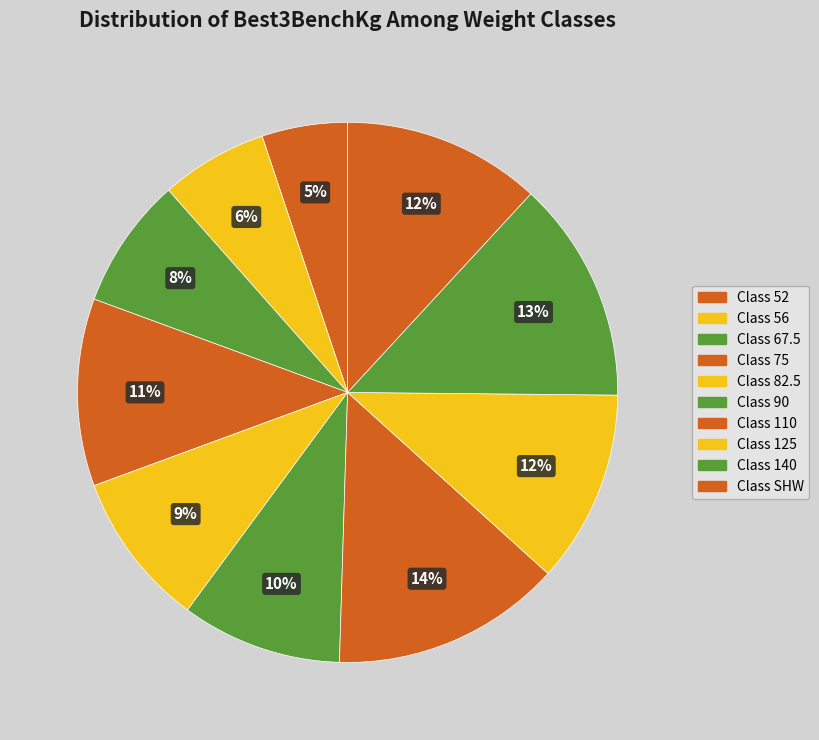

How many slices are in this pie chart?

10